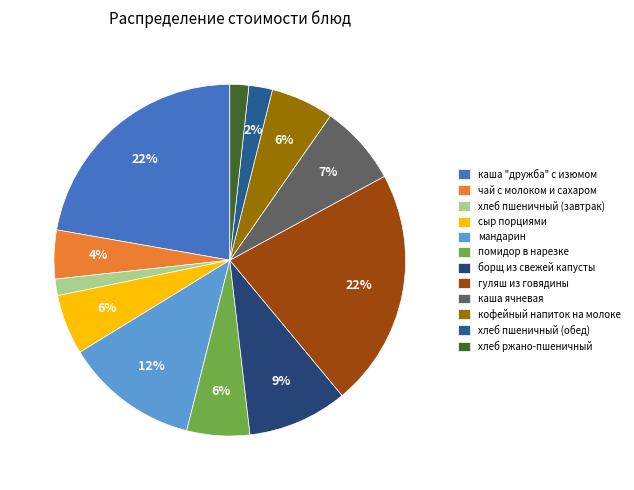

Count the number of slices in the pie.

12